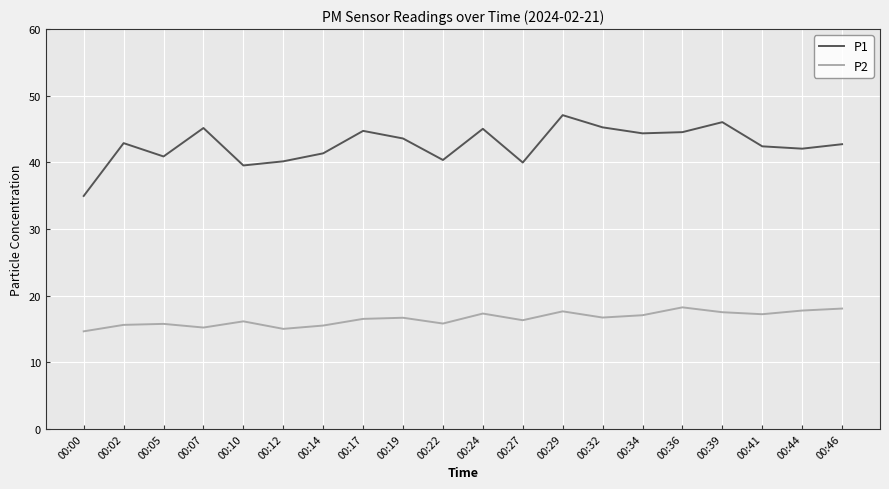

True or false: P1 and P2 cross at least once.

False